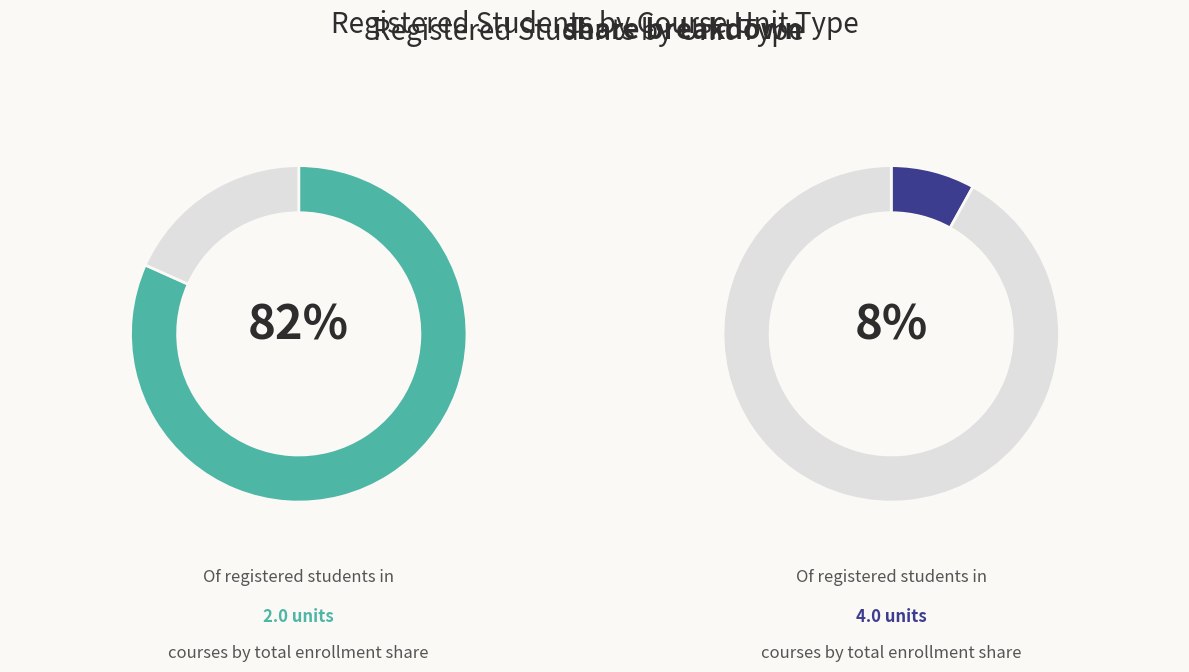

Does 1.0-8.0 units represent more than half of the total?

No